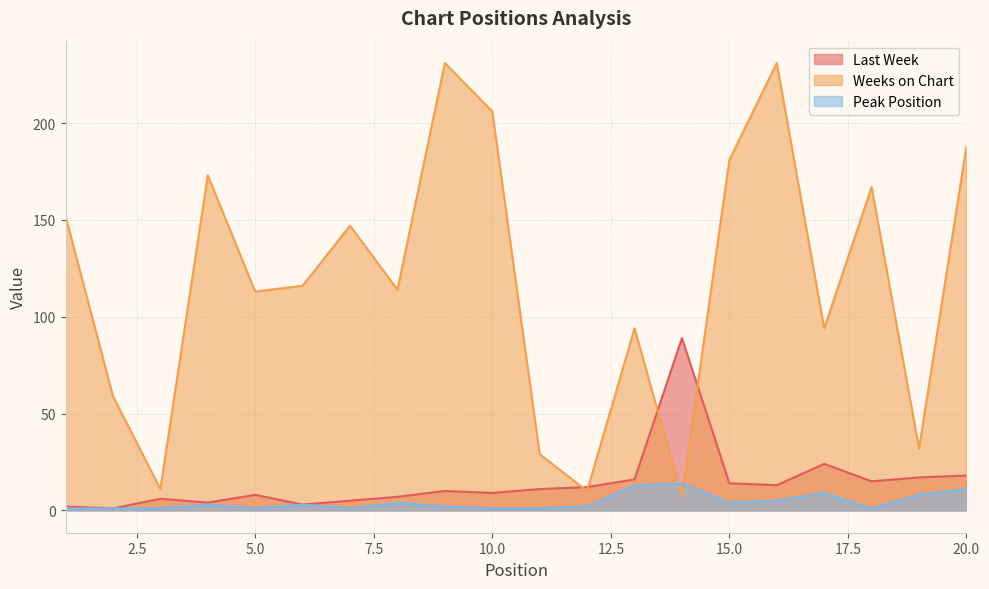

Is it true that Last Week equals 13 at 16?

True